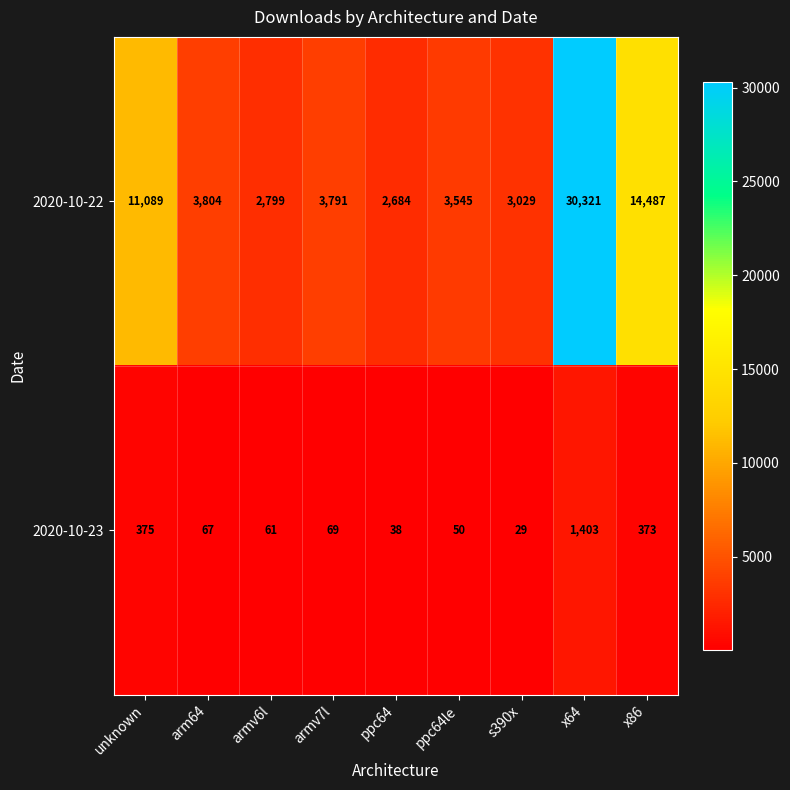

What is the minimum value shown in the chart?

29